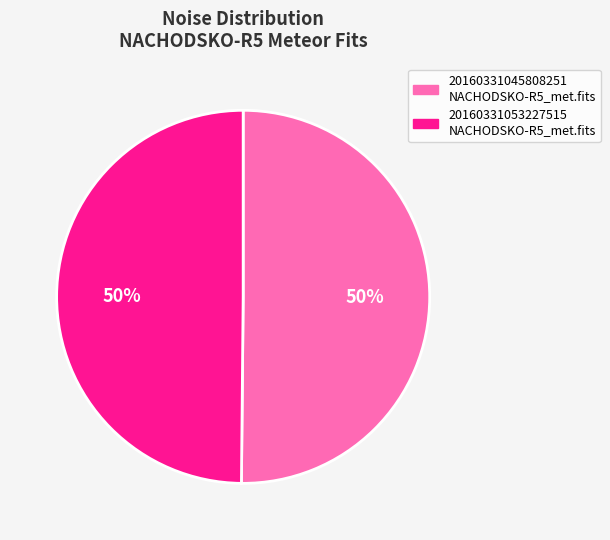

Is it true that 20160331045808251 NACHODSKO-R5_met.fits is 38% of the pie?

False